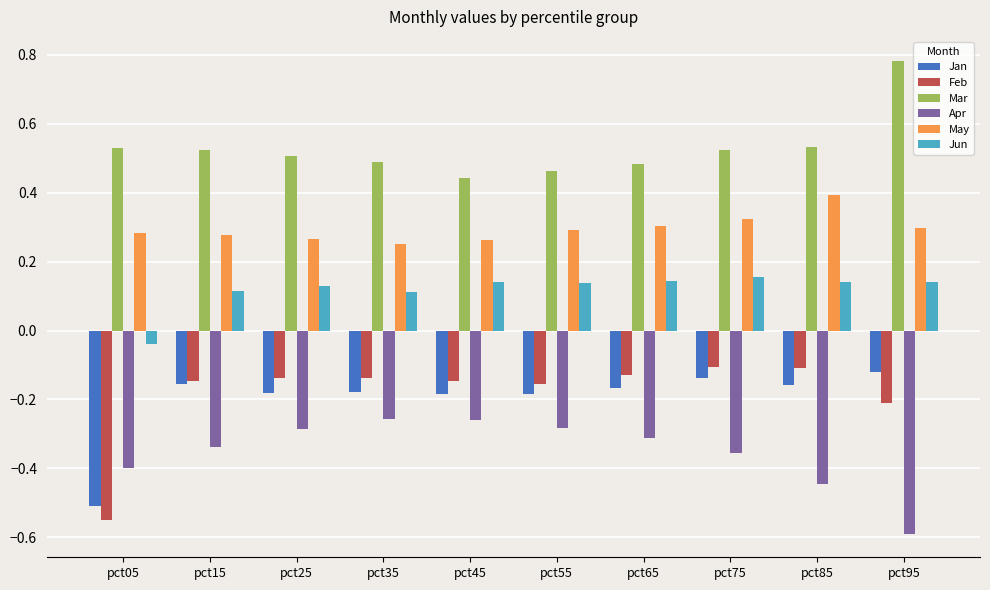

Which category has the lowest value in the Jan series?

pct05